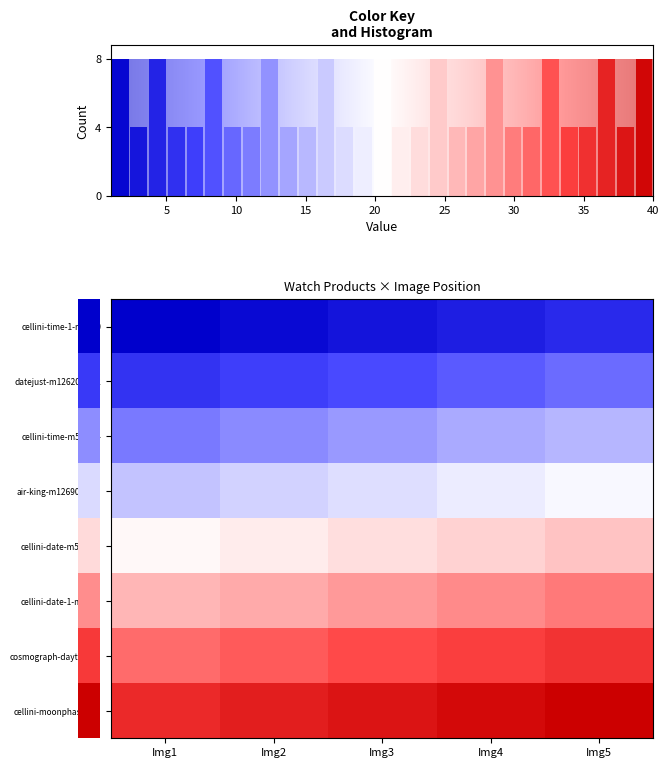

Which series has the widest spread of values?

row_0